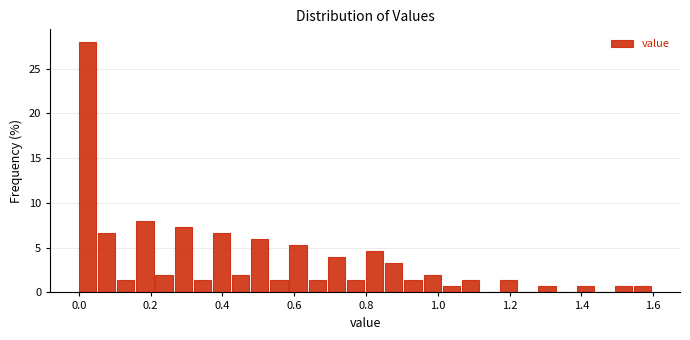

Read against the x-axis, roughly where is the centre of the tallest bar?

0.02